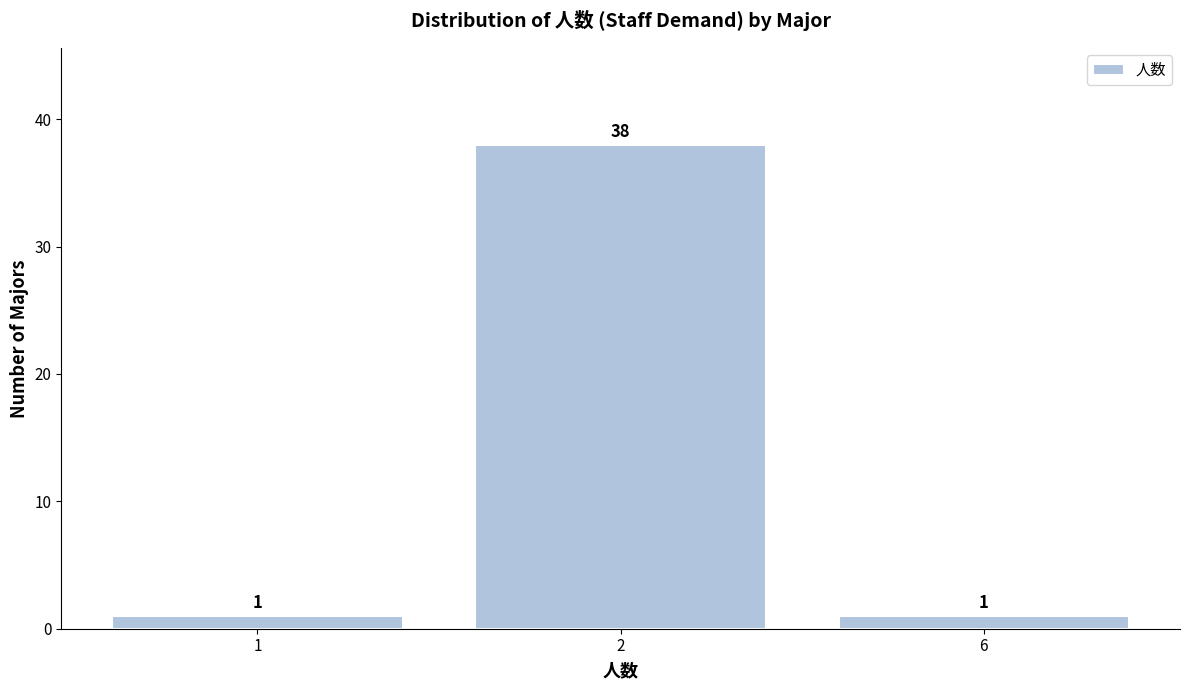

Reading right to left, transcribe all the data shown in this chart.

1	38	1